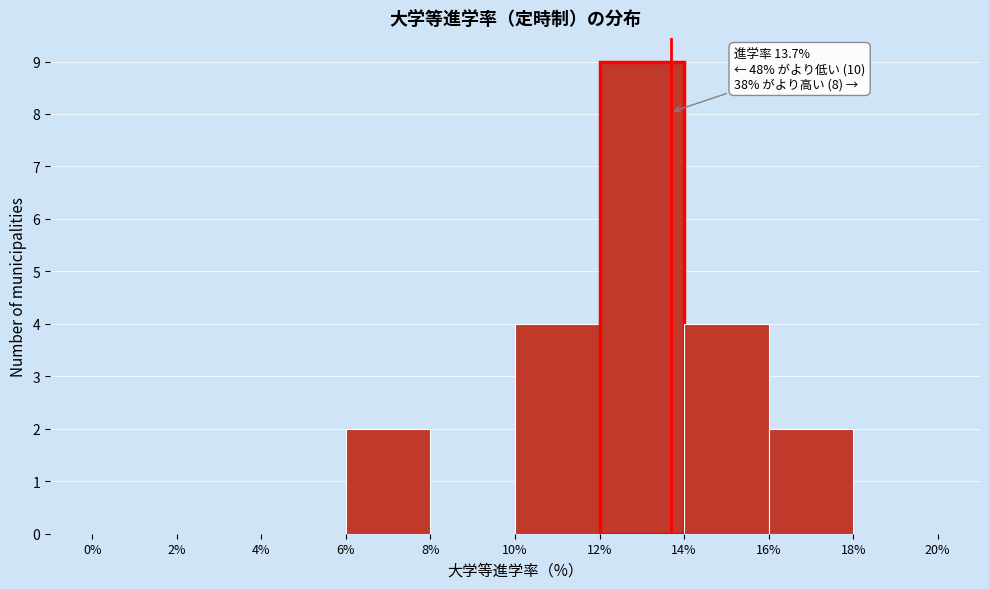

Which range on the x-axis has the tallest bar?

12% to 14%